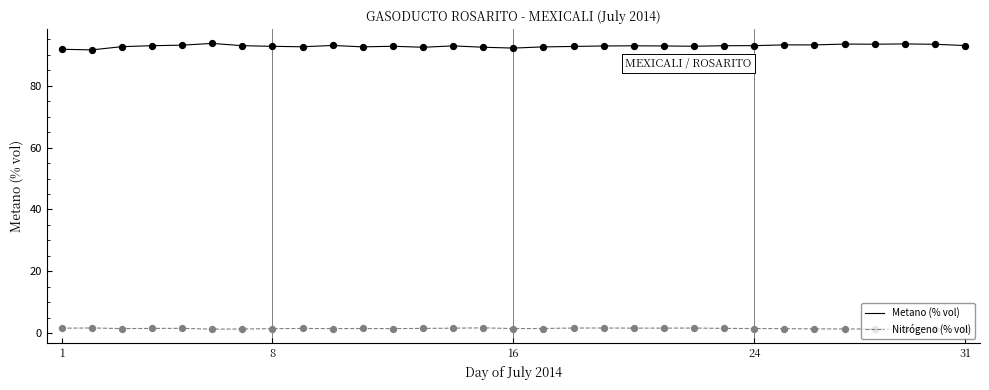

Which series has the largest range (max minus min)?

Metano (% vol)